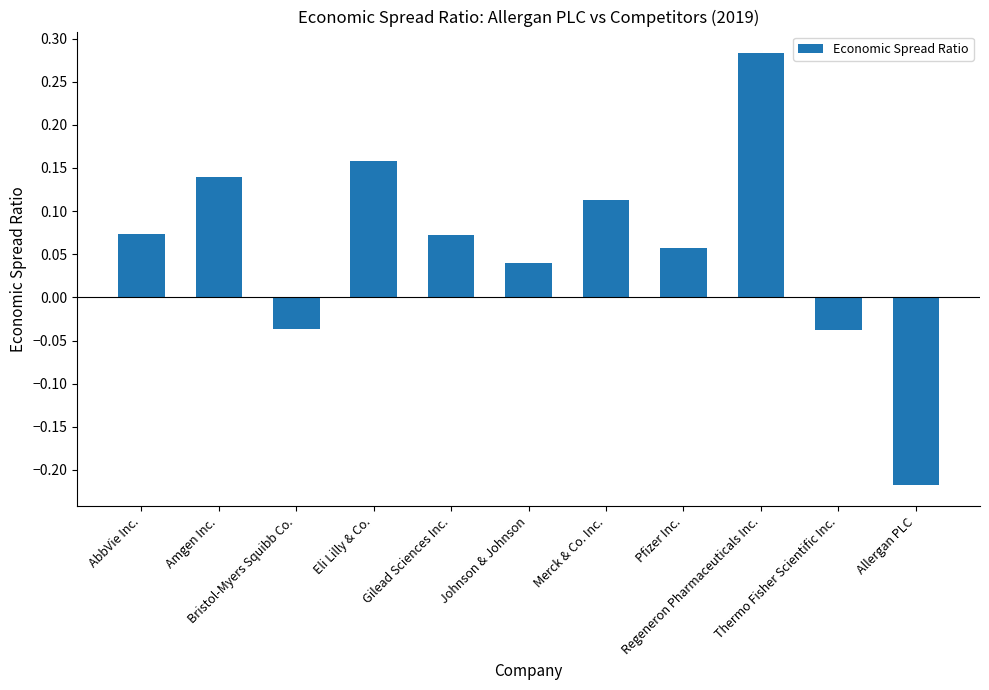

How many values are below 0?

3